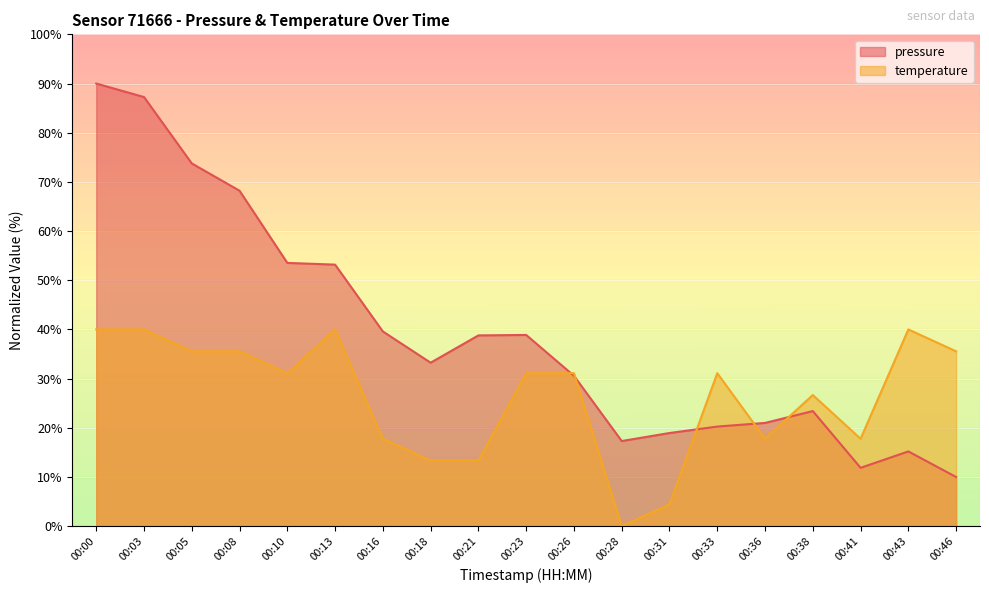

What is the minimum value for pressure?

10.0